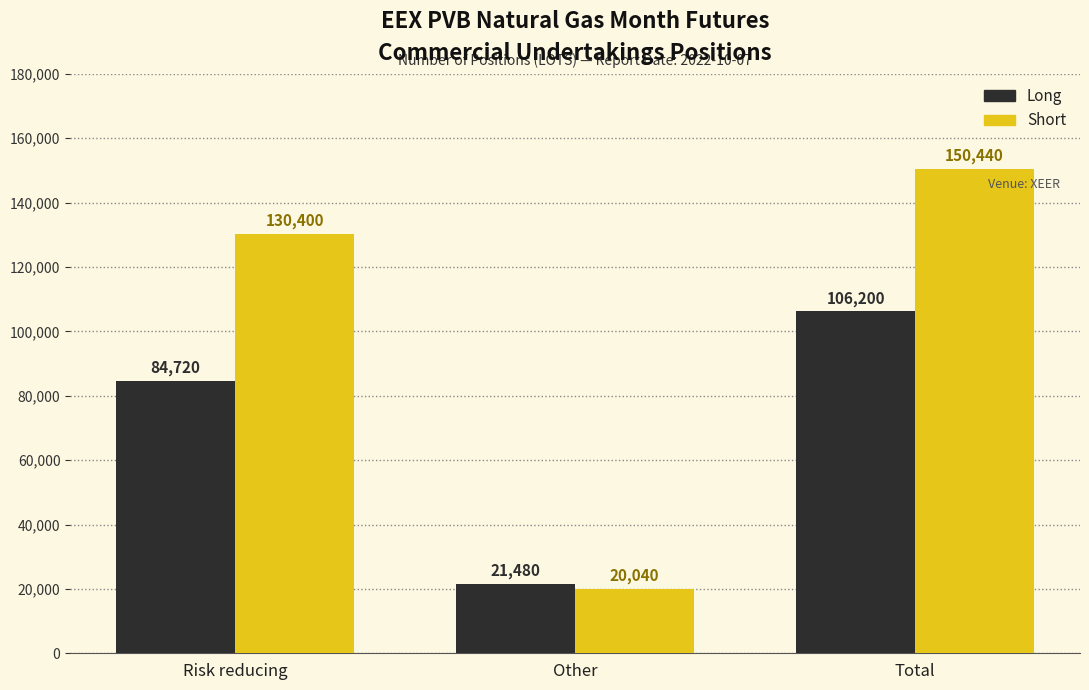

Reading left to right, transcribe all the data shown in this chart.

Long: 84720	21480	106200
Short: 130400	20040	150440